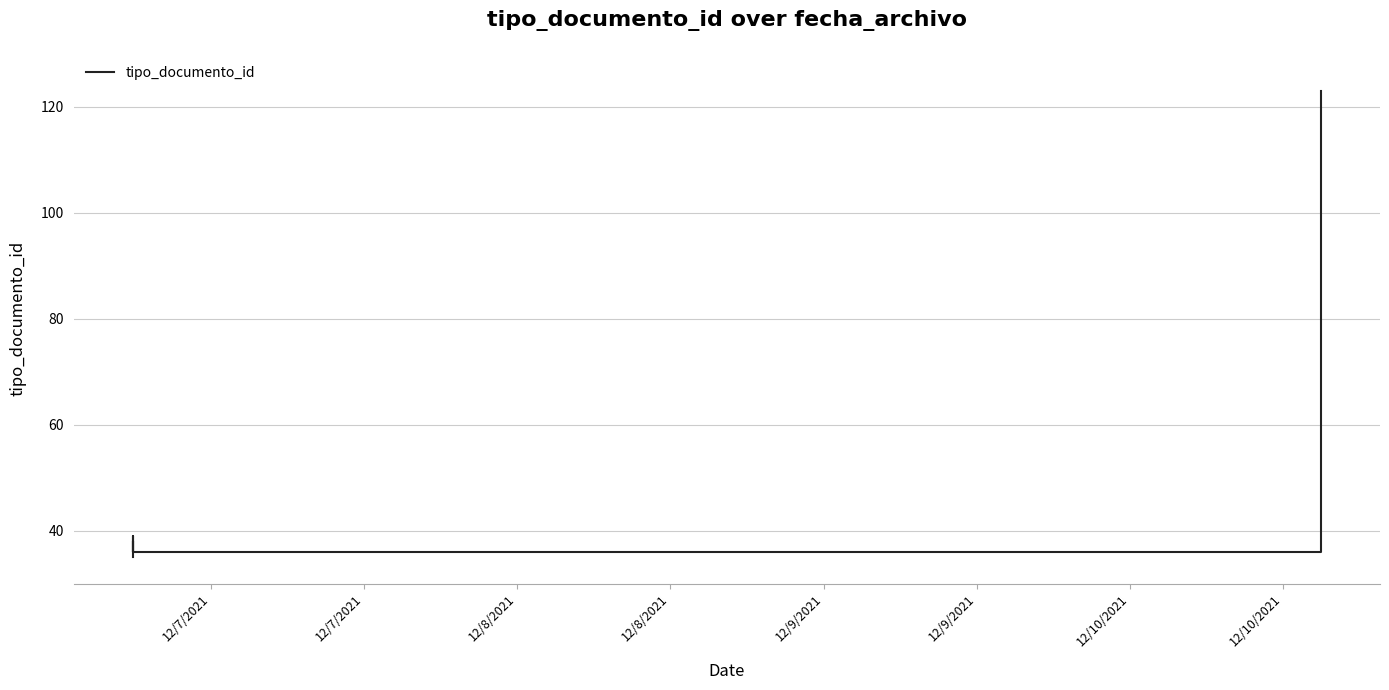

What is the value of the 1st point from the left?

35